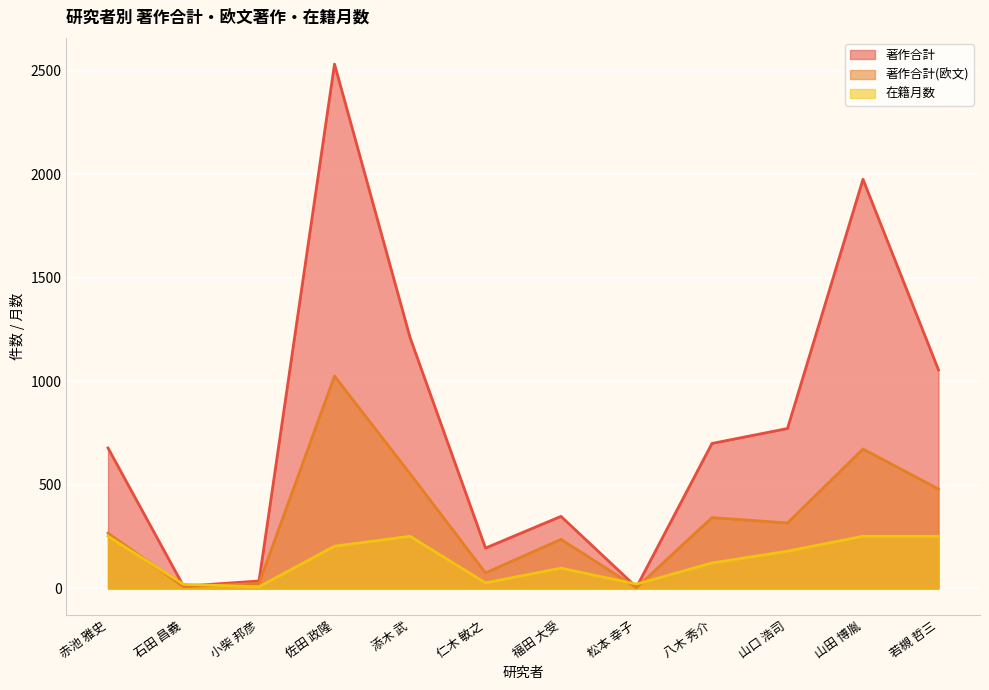

What is the difference between the 著作合計 values at 八木 秀介 and 石田 昌義?

689